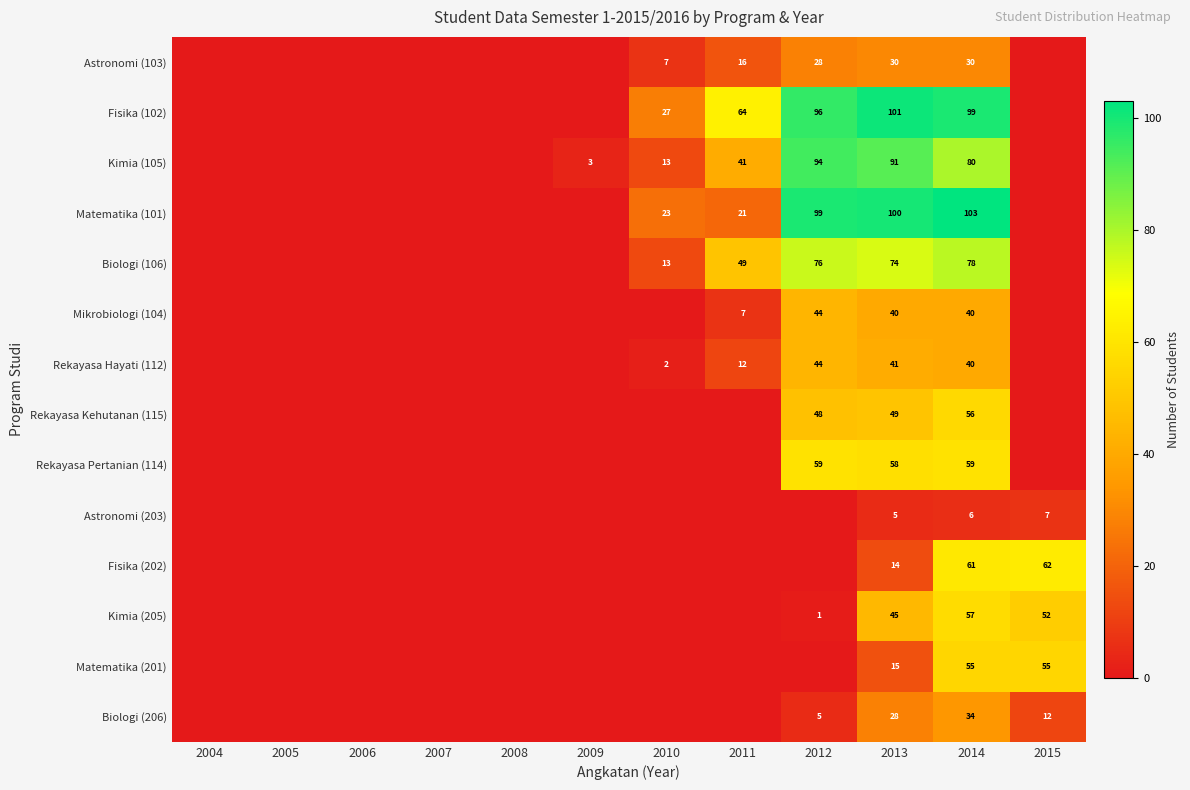

Is the value of Kimia (105) at 2011 greater than the value of Rekayasa Pertanian (114) at 2012?

No